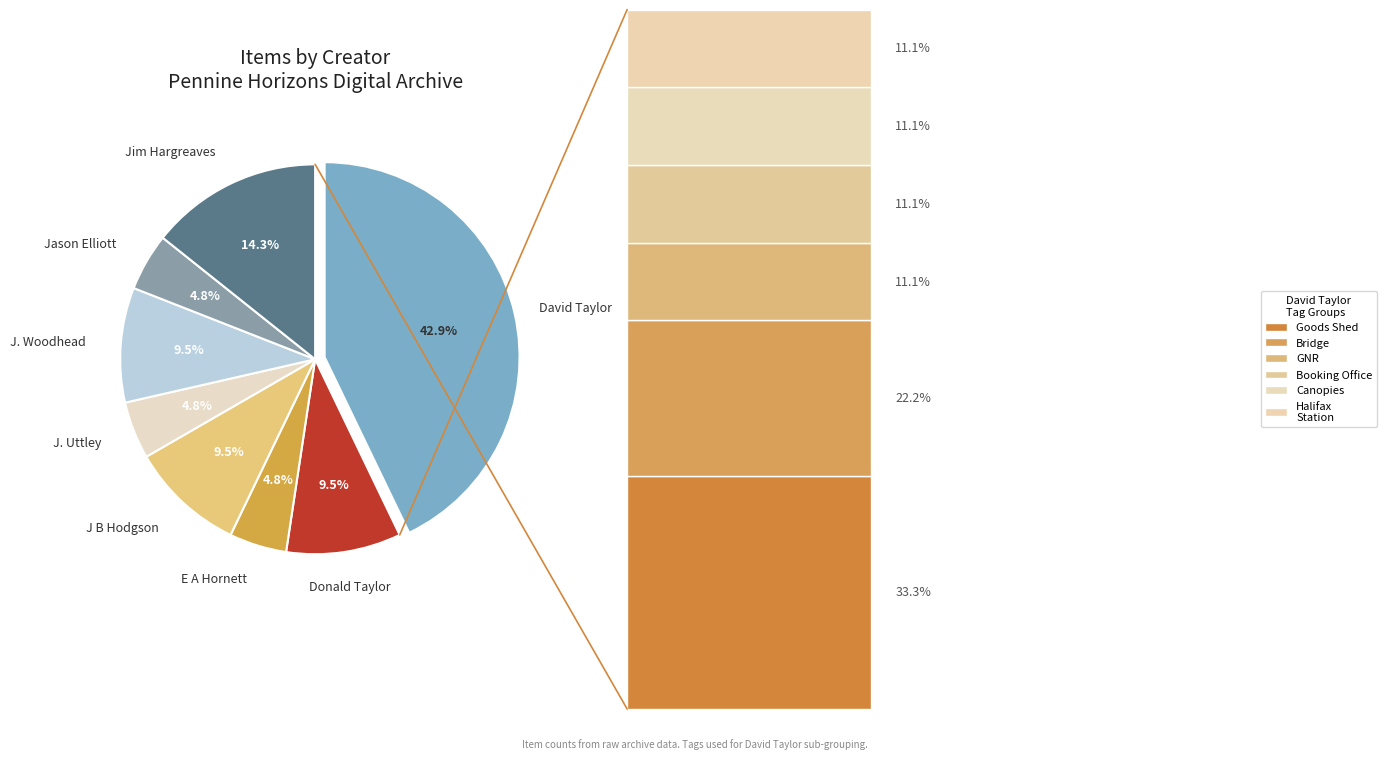

To the nearest percent, what is the difference between the largest and smallest slice percentages?

38%